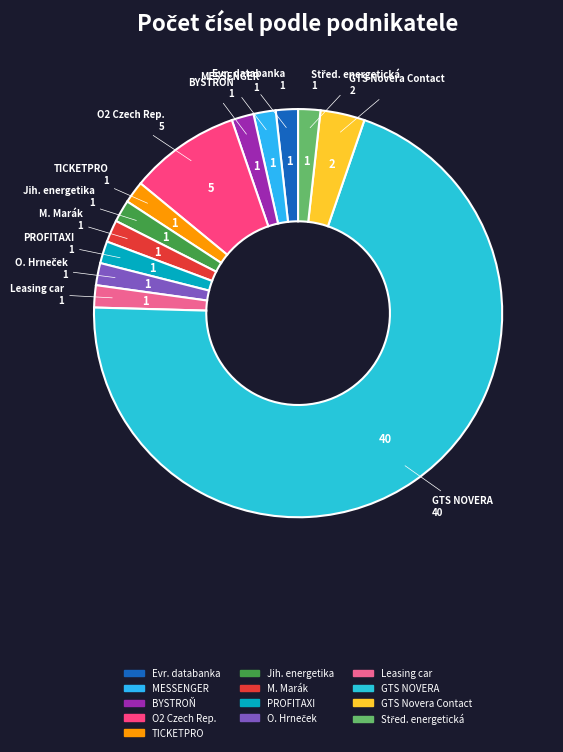

Combined, do MESSENGER and TICKETPRO account for over 50%?

No